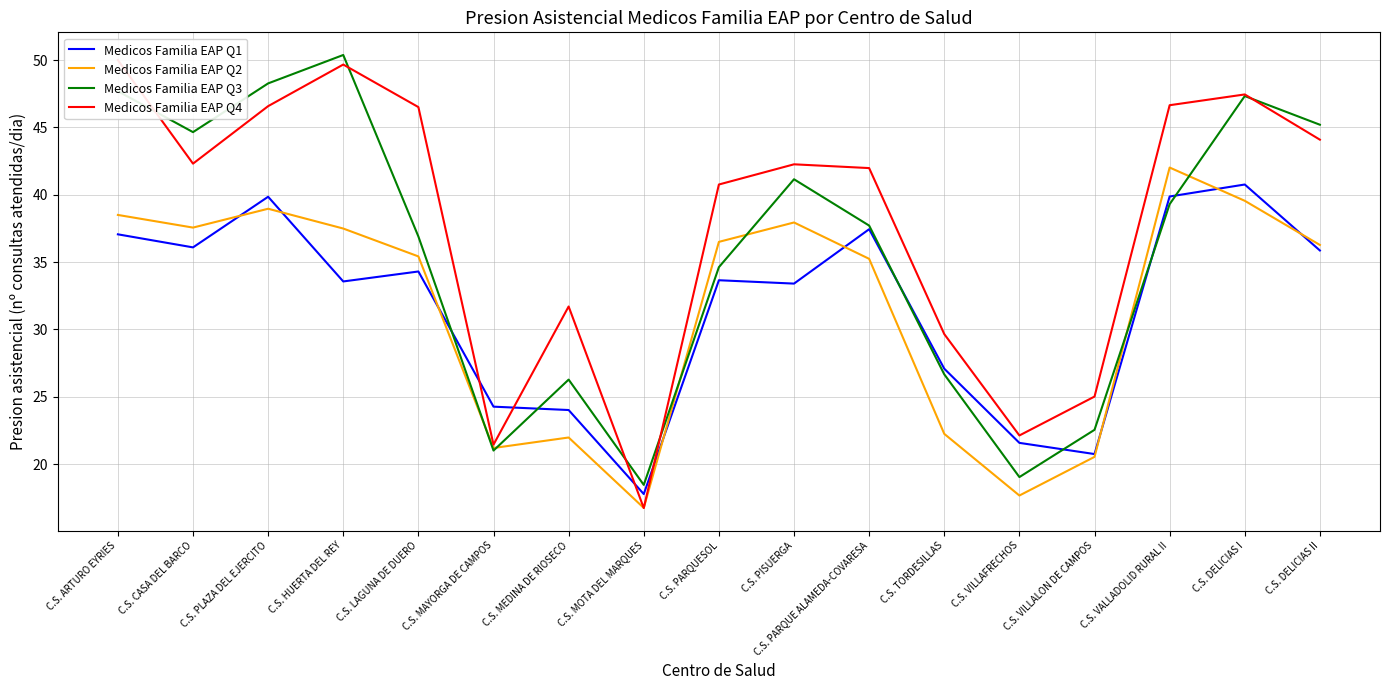

At which category is the sum across all series the highest?

C.S. DELICIAS I